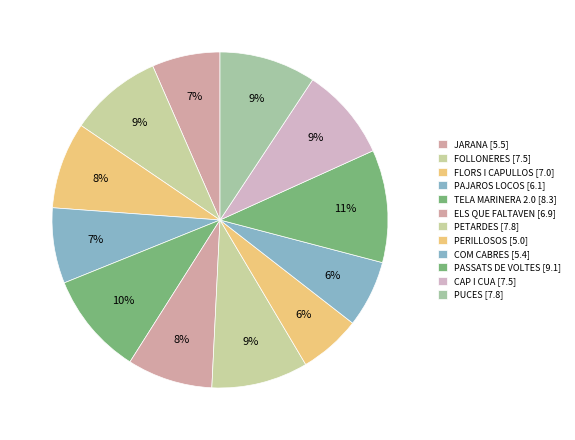

Which category has the biggest portion of the pie?

PASSATS DE VOLTES